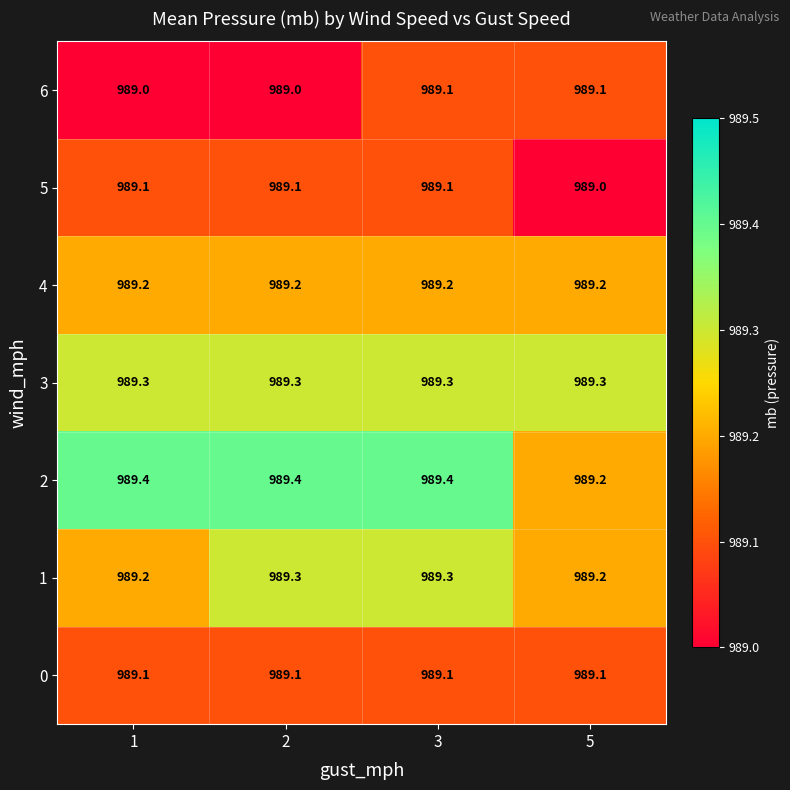

Count the 2 values in the range 989 to 990.

4